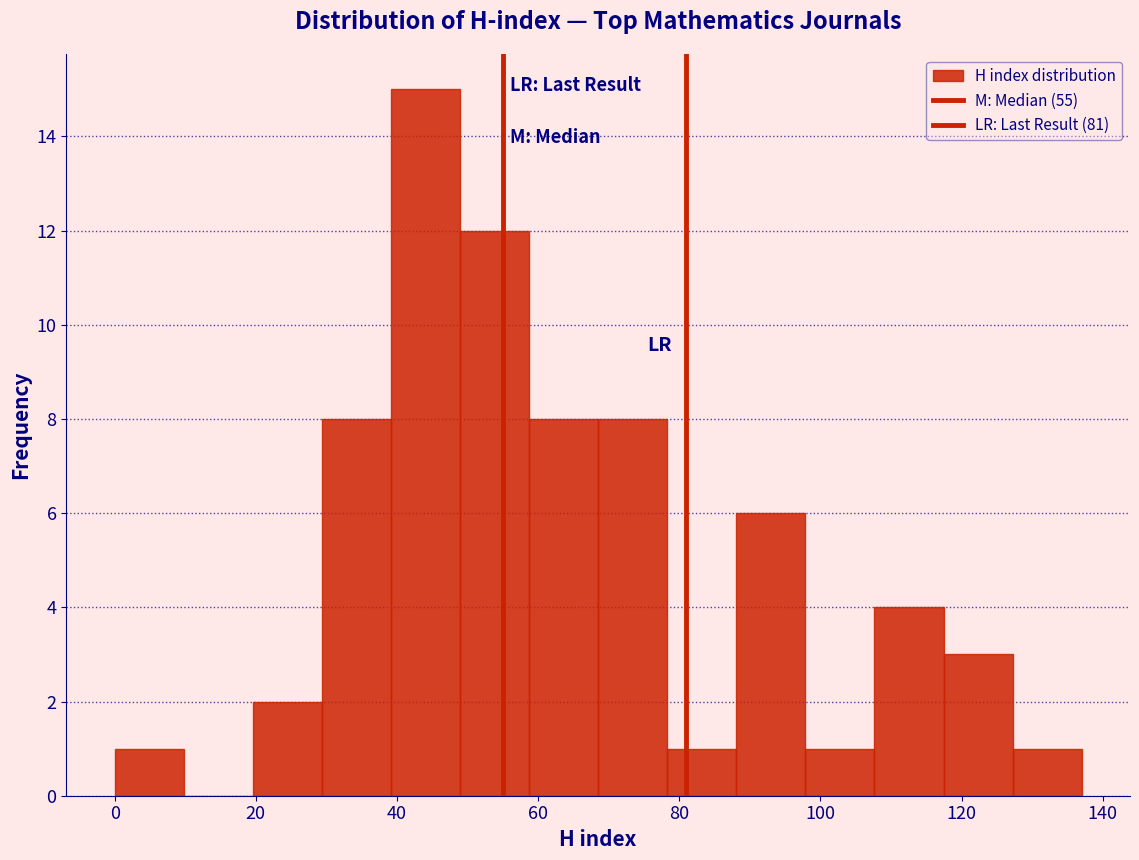

Reading left to right, list every bar in this chart as the range it spans on the x-axis followed by its height. Neither the bar edges nor the heights are printed on the chart, so give them approximately, as read against the axes.

0 to 10: 1
10 to 20: 0
20 to 30: 2
30 to 40: 8
40 to 48: 15
48 to 58: 12
58 to 68: 8
68 to 78: 8
78 to 88: 1
88 to 98: 6
98 to 108: 1
108 to 118: 4
118 to 128: 3
128 to 138: 1